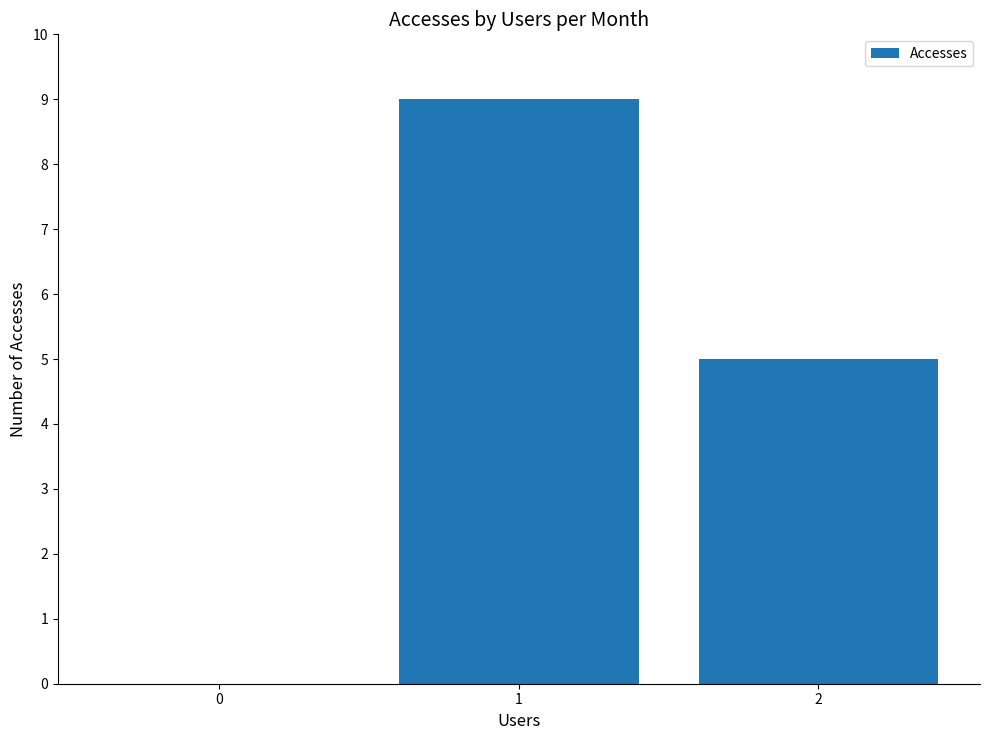

Which category has the highest value across all series?

1